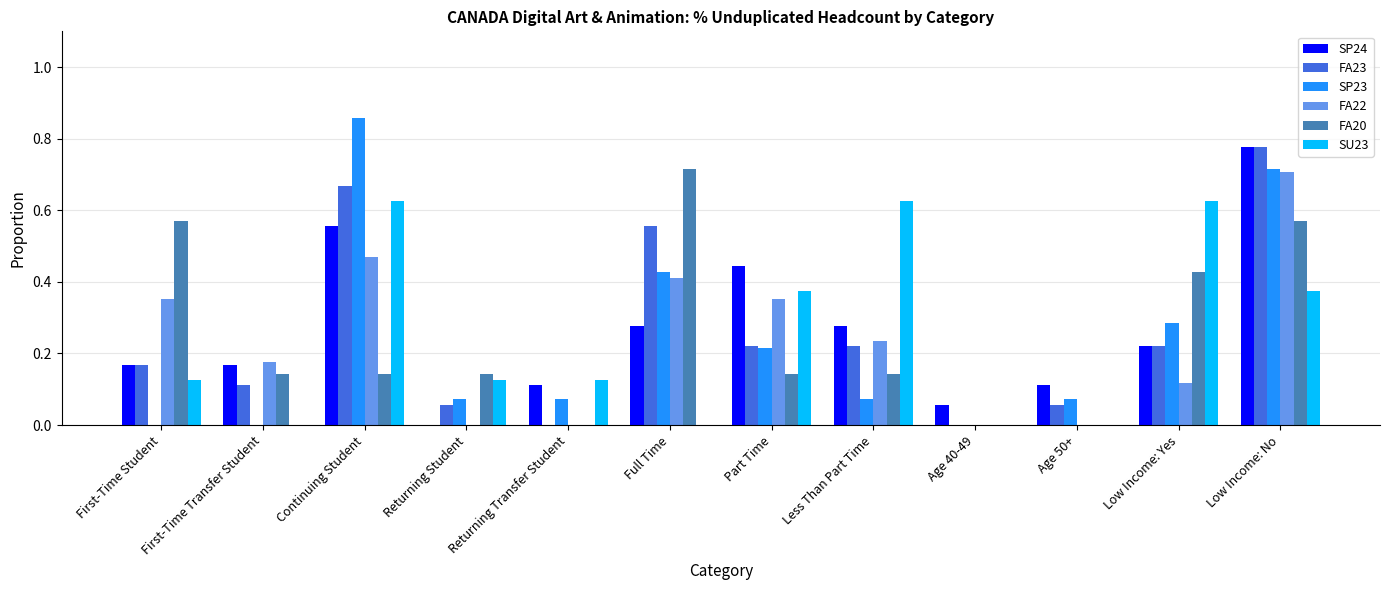

Is it true that SP23 equals 0.0 at First-Time Transfer Student?

True